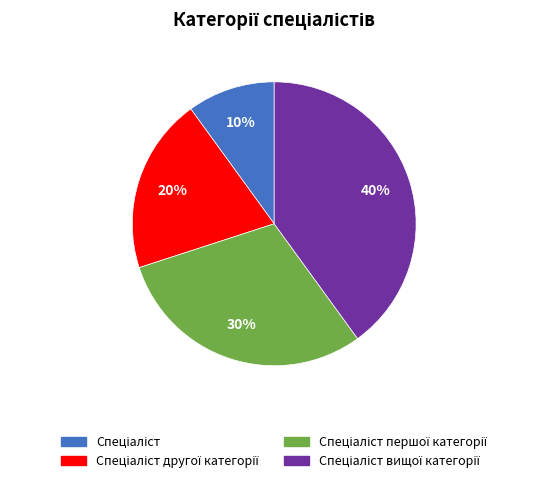

To the nearest percent, what is the difference between the largest and smallest slice percentages?

30%